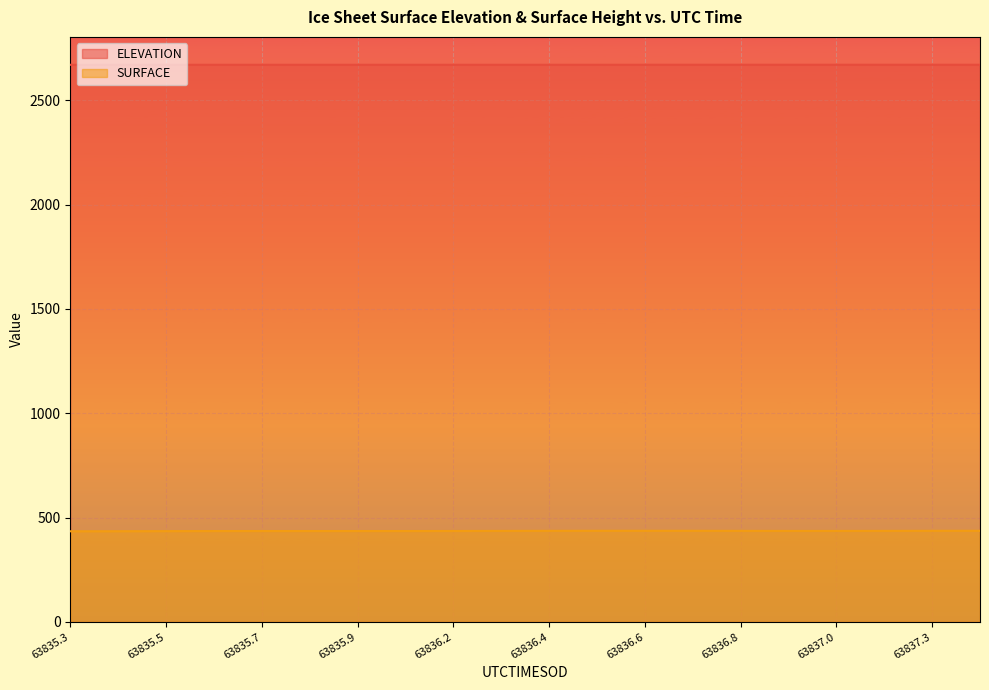

The value of ELEVATION at 63837.3608 is 2670.7. True or false?

True